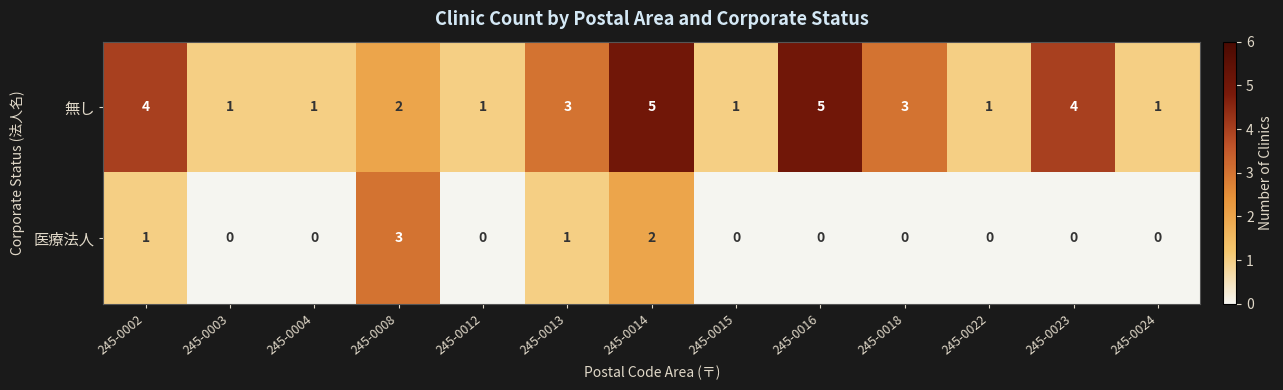

Rank the series at 245-0022 from lowest to highest value.

医療法人, 無し